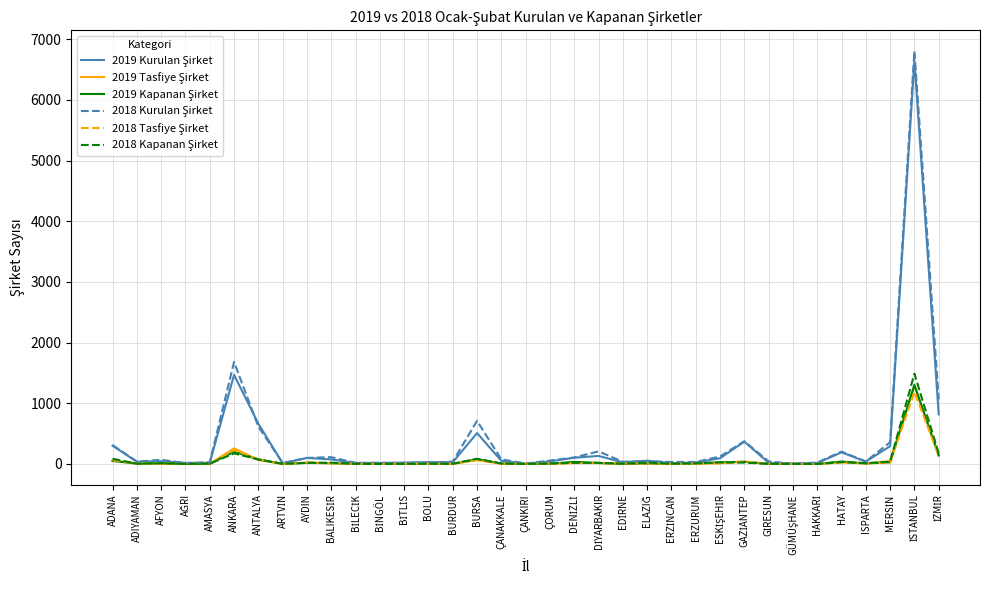

In 2019 Kurulan Şirket, how many points are lower than both neighbors (excluding endpoints)?

10